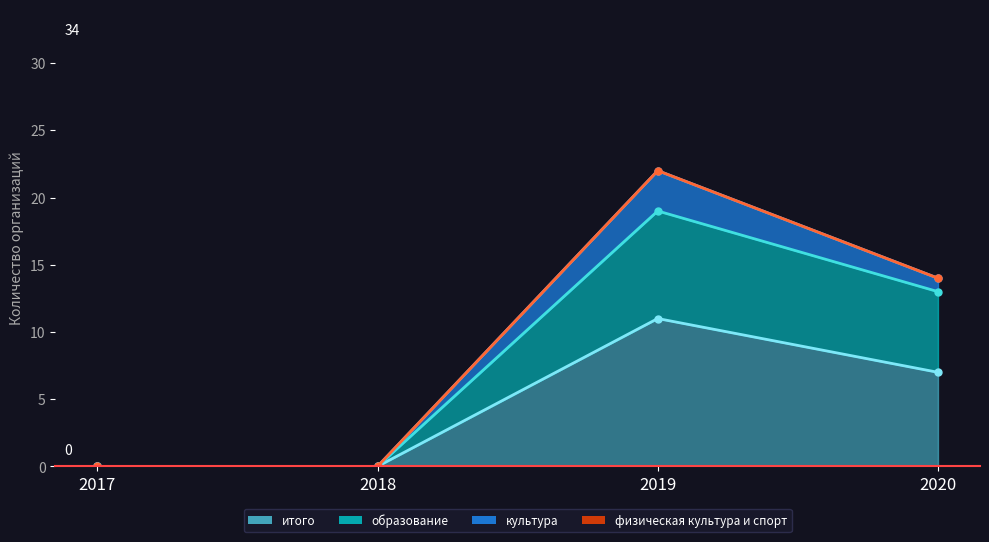

At which category is the sum across all series the highest?

2019